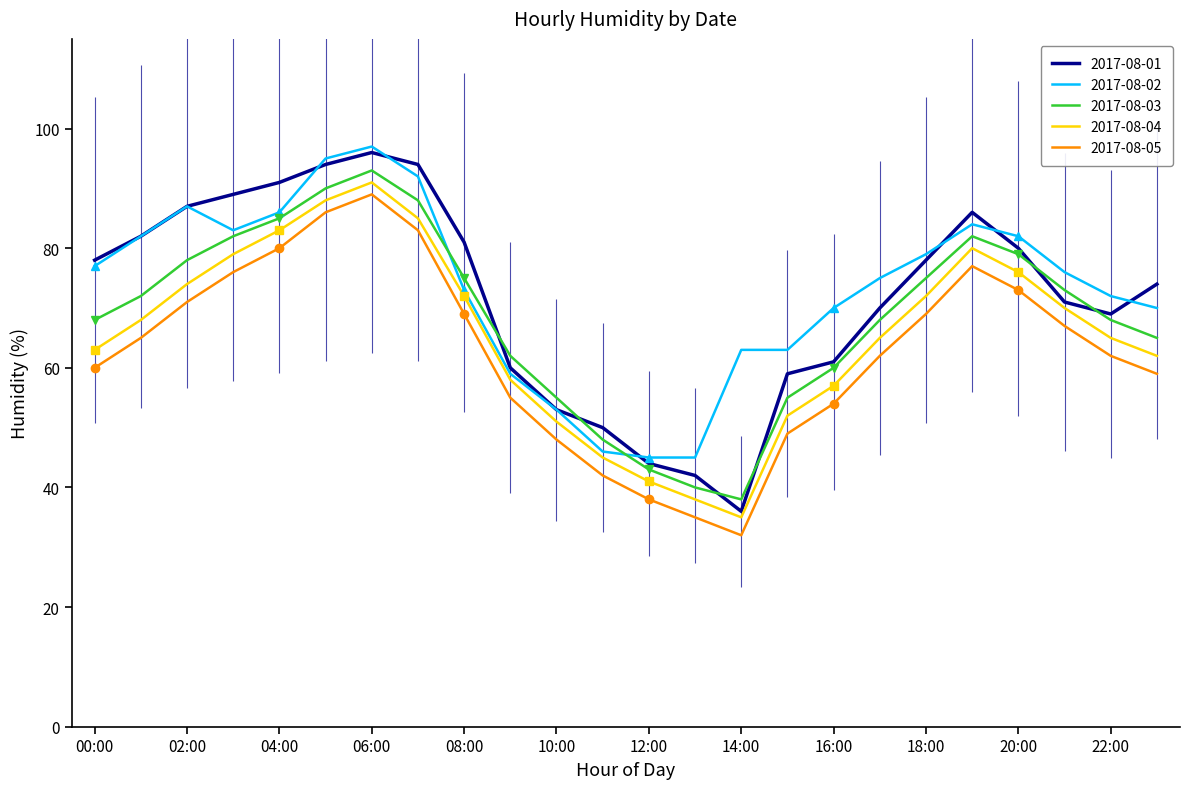

Is it true that 2017-08-04 equals 45 at 11:00?

True